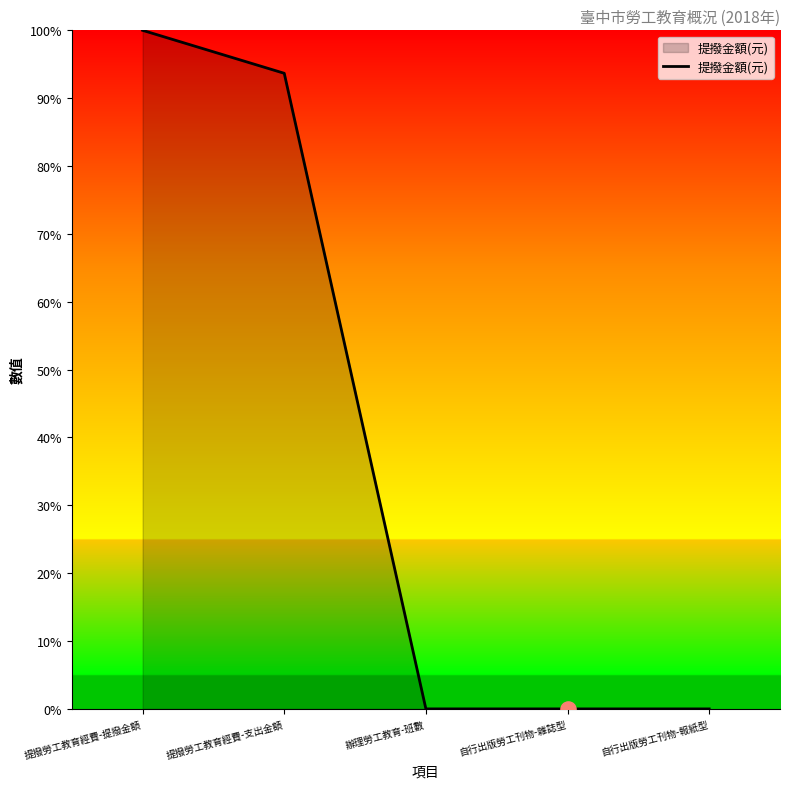

Which has a higher value, 提撥勞工教育經費-支出金額 or 辦理勞工教育-班數?

提撥勞工教育經費-支出金額